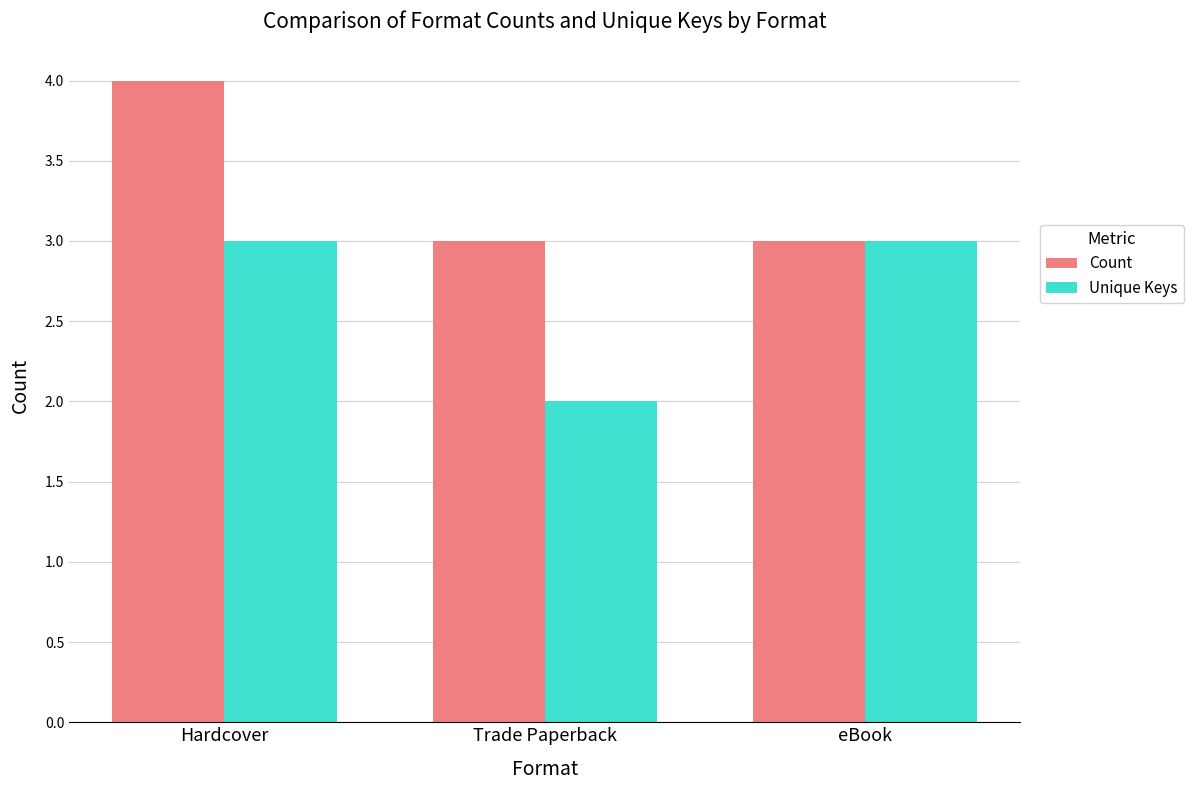

How many bars are there in each group?

2